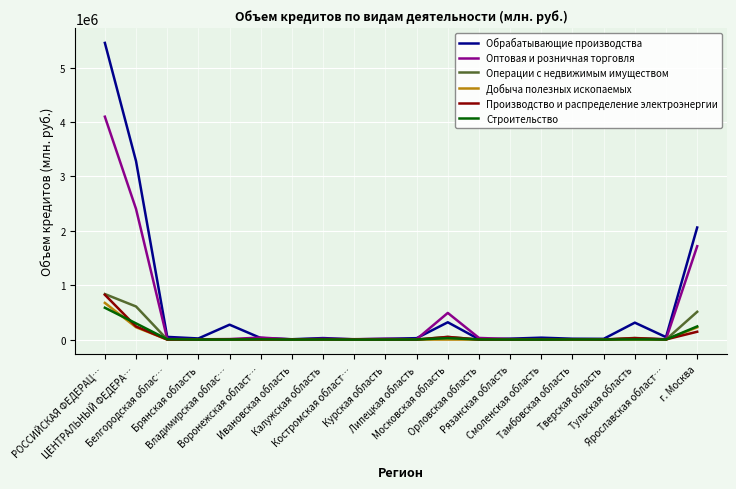

Which series has the largest range (max minus min)?

Обрабатывающие производства